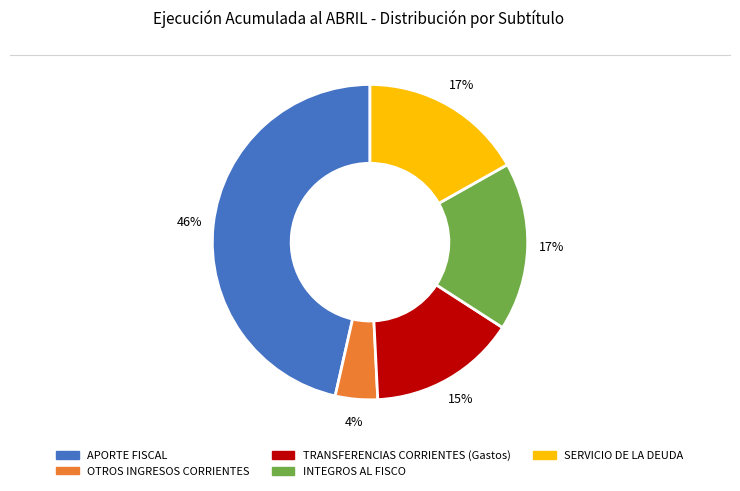

Combined, do APORTE FISCAL and SERVICIO DE LA DEUDA account for over 50%?

Yes